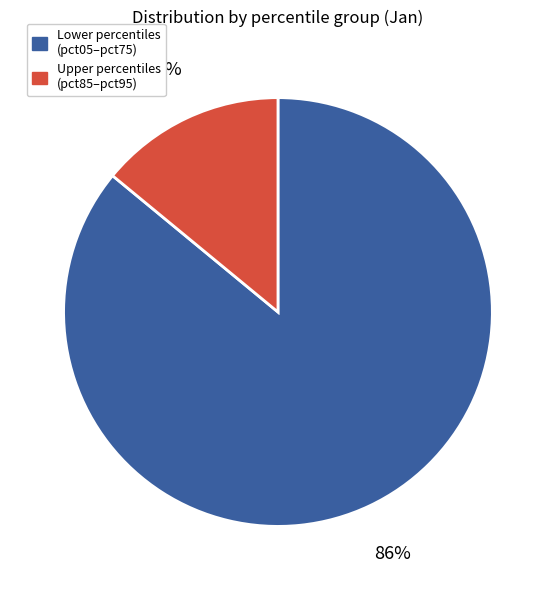

Is there any slice that represents more than half of the pie?

Yes